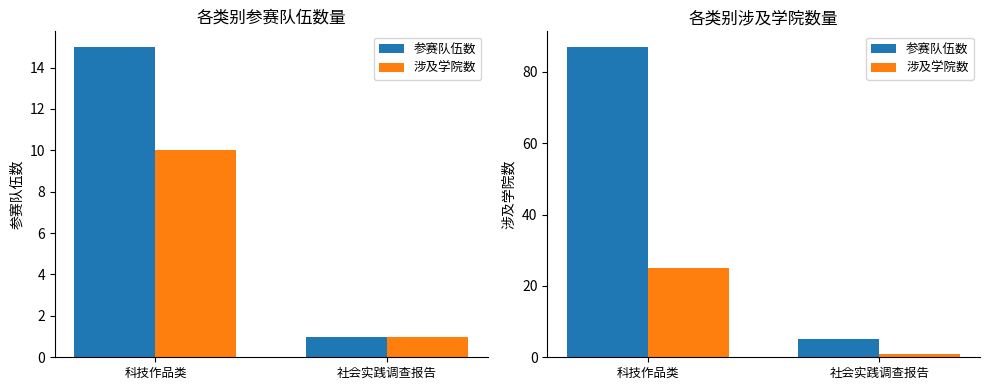

Does the chart contain stacked bars?

No